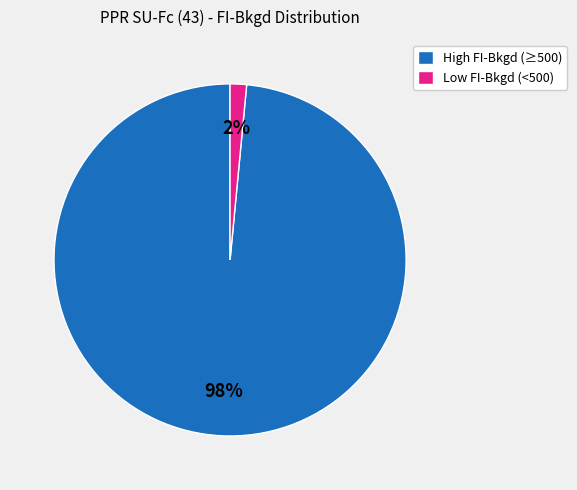

True or false: High FI-Bkgd (≥500) accounts for 98% of the total.

True